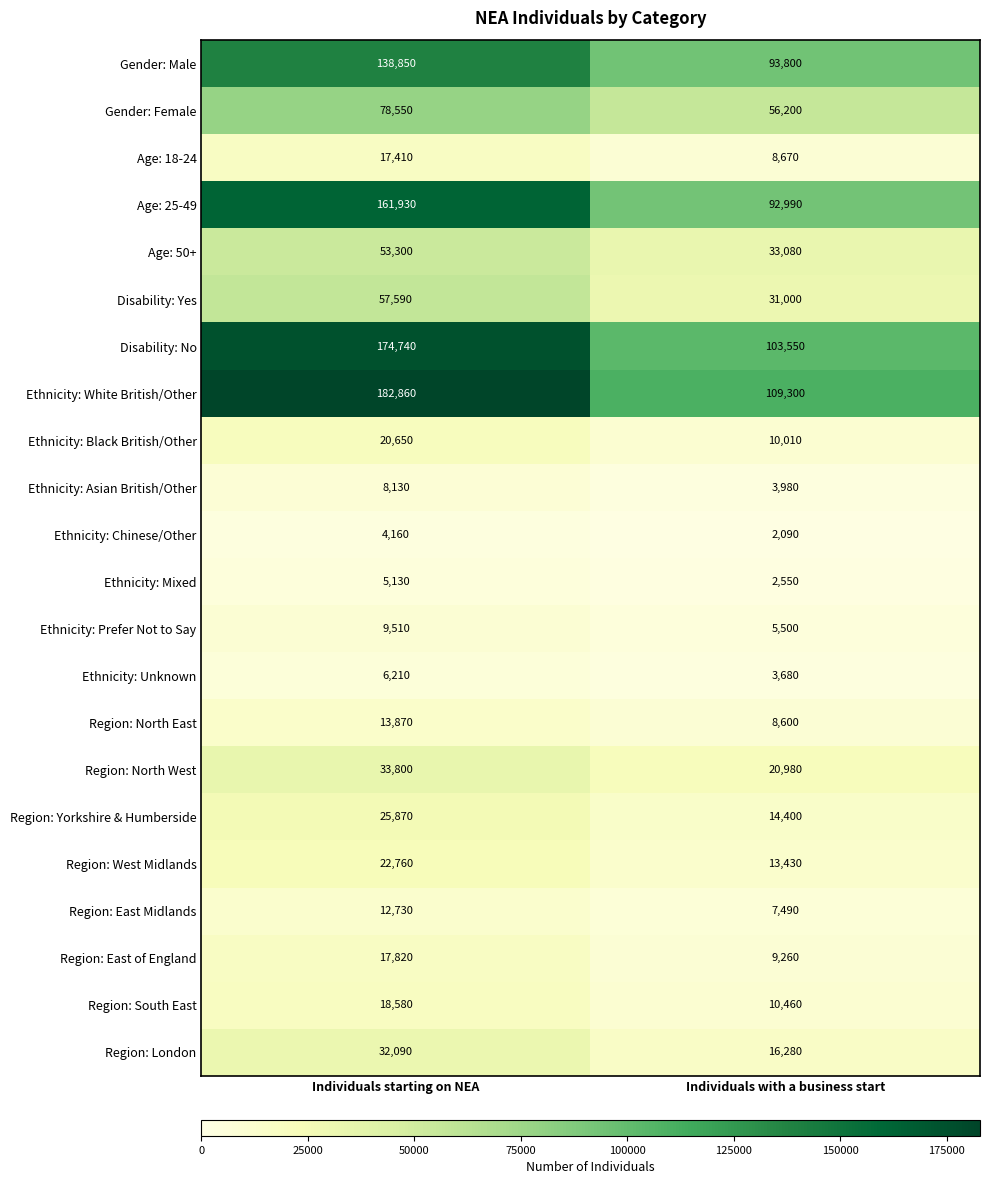

What is the average value of the Ethnicity: Mixed series?

3840